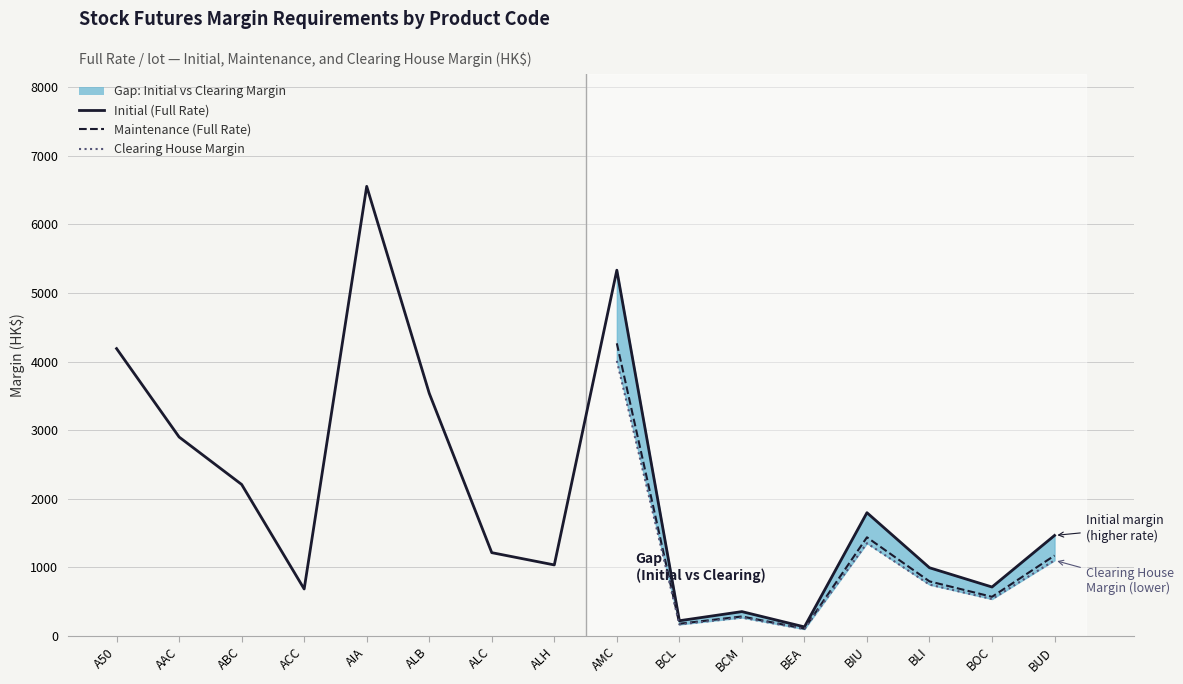

Reading left to right, transcribe all the data shown in this chart.

Initial (Full Rate): 4189	2899	2207	682	6556	3537	1212	1033	5333	219	352	129	1795	992	711	1463
Maintenance (Full Rate): 3351	2319	1765	545	5244	2829	969	826	4266	175	281	103	1436	793	568	1170
Clearing House Margin: 3150	2180	1660	513	4930	2660	912	777	4010	165	265	97	1350	746	535	1100